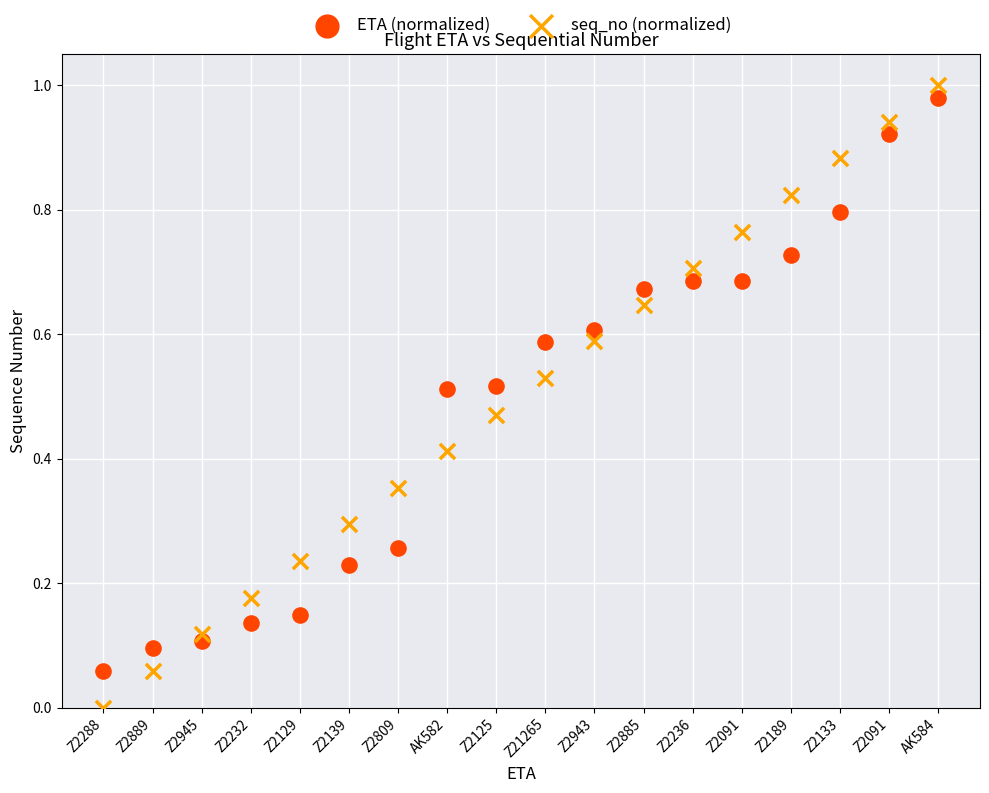

Which series has the widest spread of Y values?

seq_no (normalized)